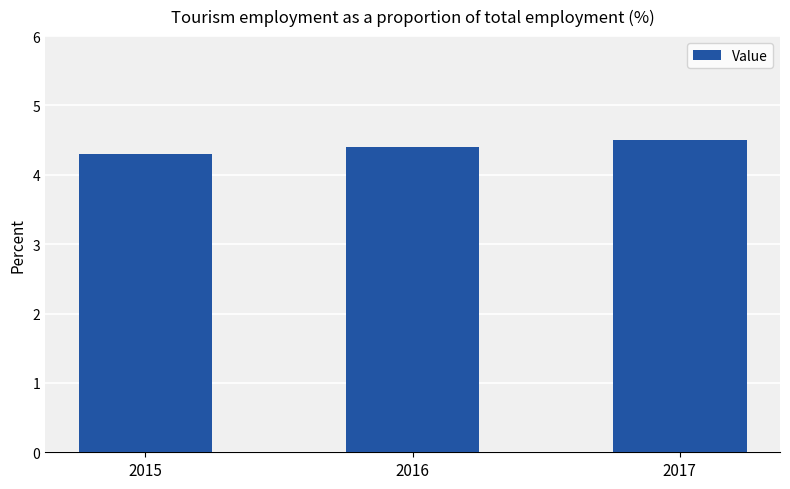

What is the difference between the maximum and minimum values?

0.2